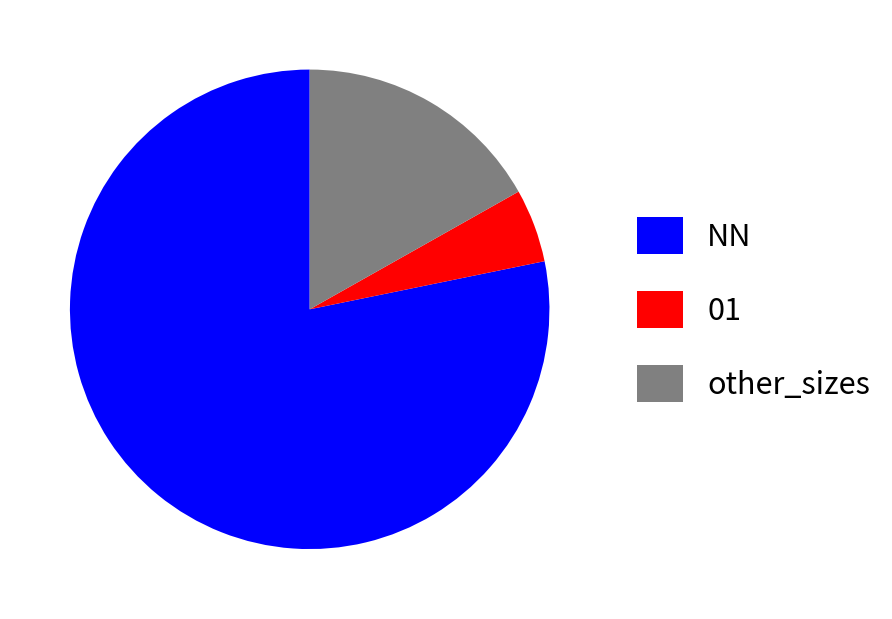

The other_sizes slice represents 4% of the pie. True or false?

False